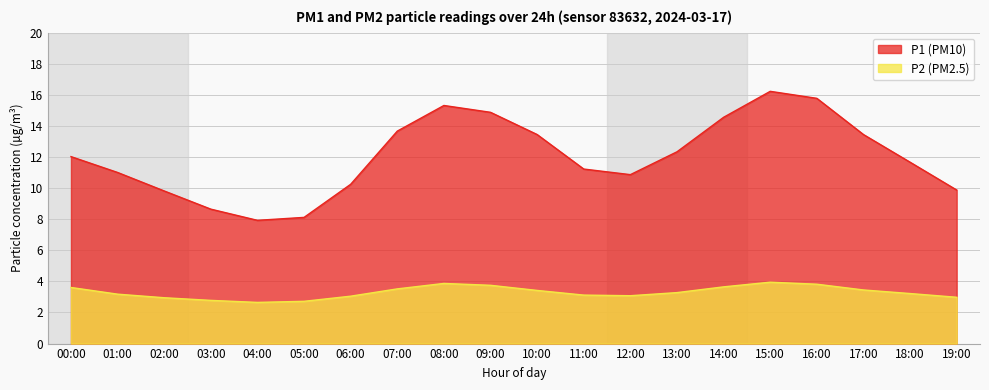

At which category does the data reach its first local peak?

08:00